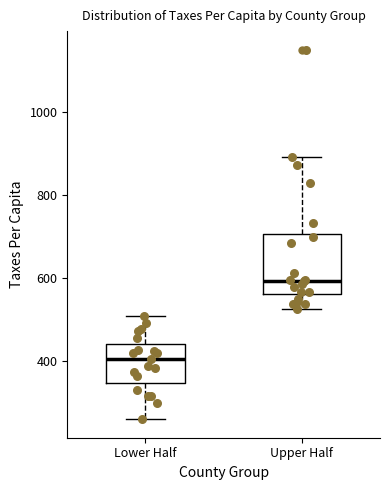

Which box's median line is the lowest?

Lower Half